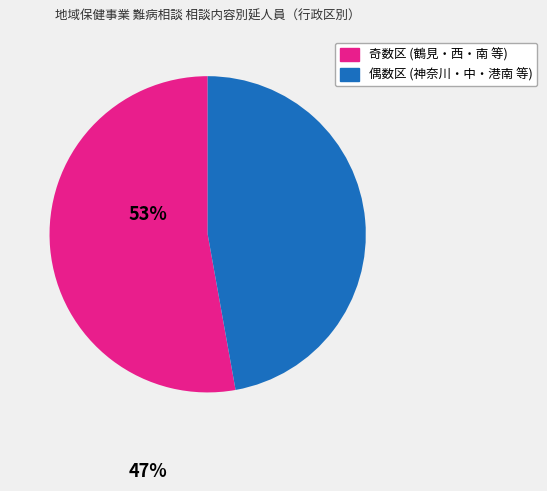

Does any single category account for the majority?

Yes